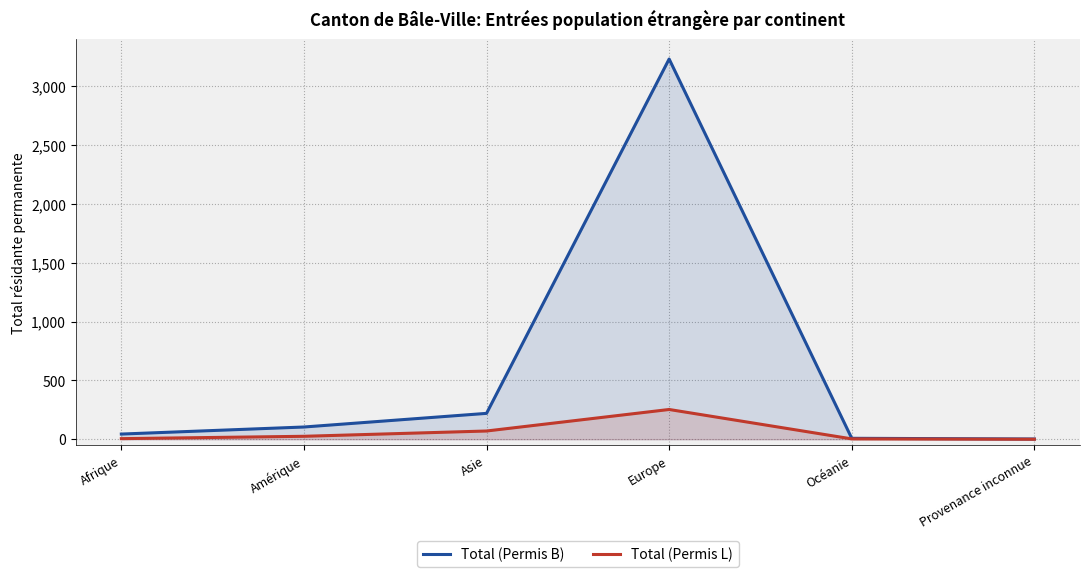

True or false: Total (Permis L) and Total (Permis B) intersect in this chart.

False